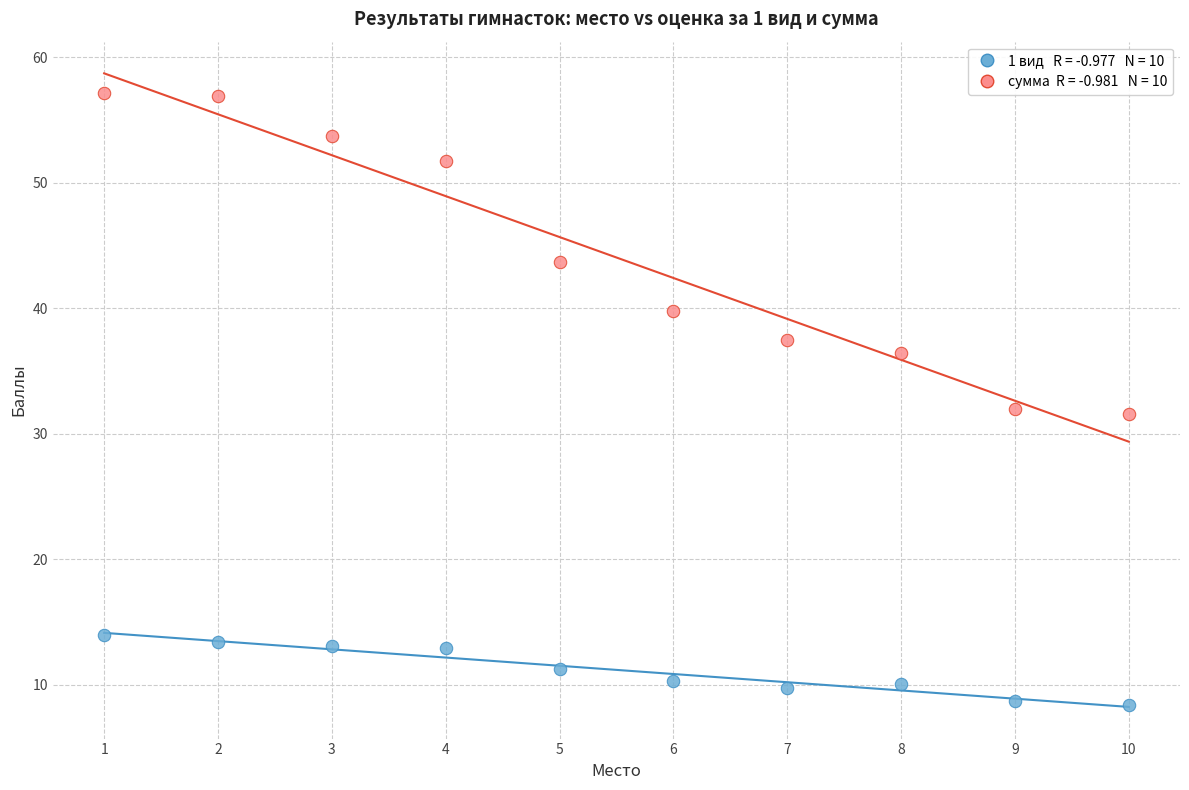

Across all data points, what is the range of X values (max minus min)?

9.0